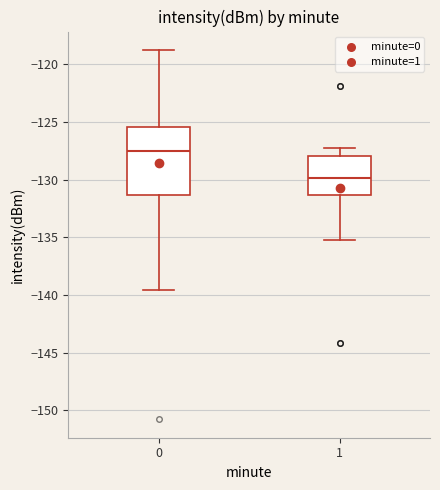

Which box has the lowest median line?

1